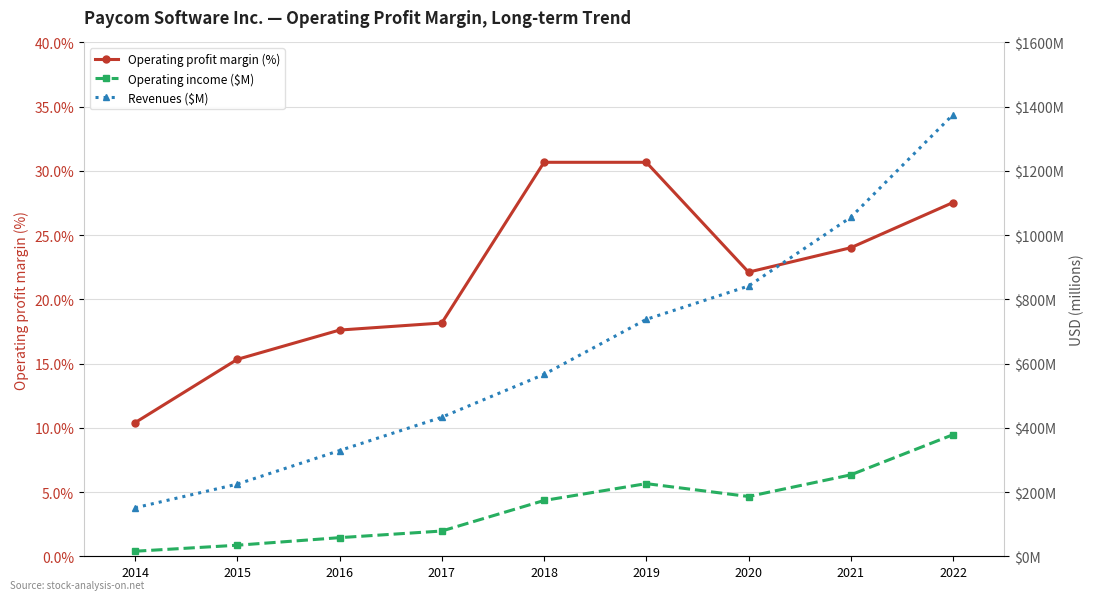

At which category does the chart reach its peak across all series?

2022